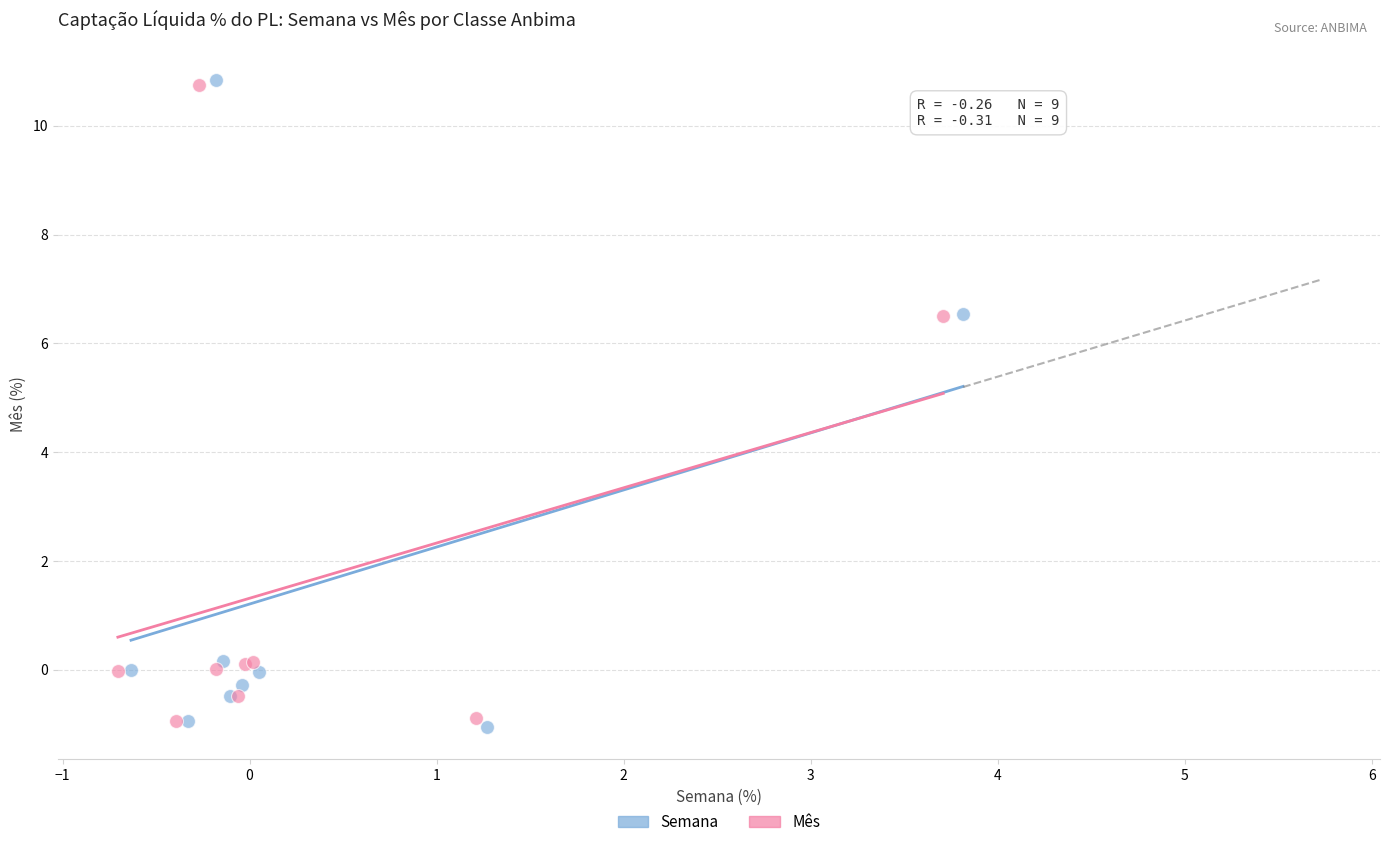

Which series has the widest spread of Y values?

Semana